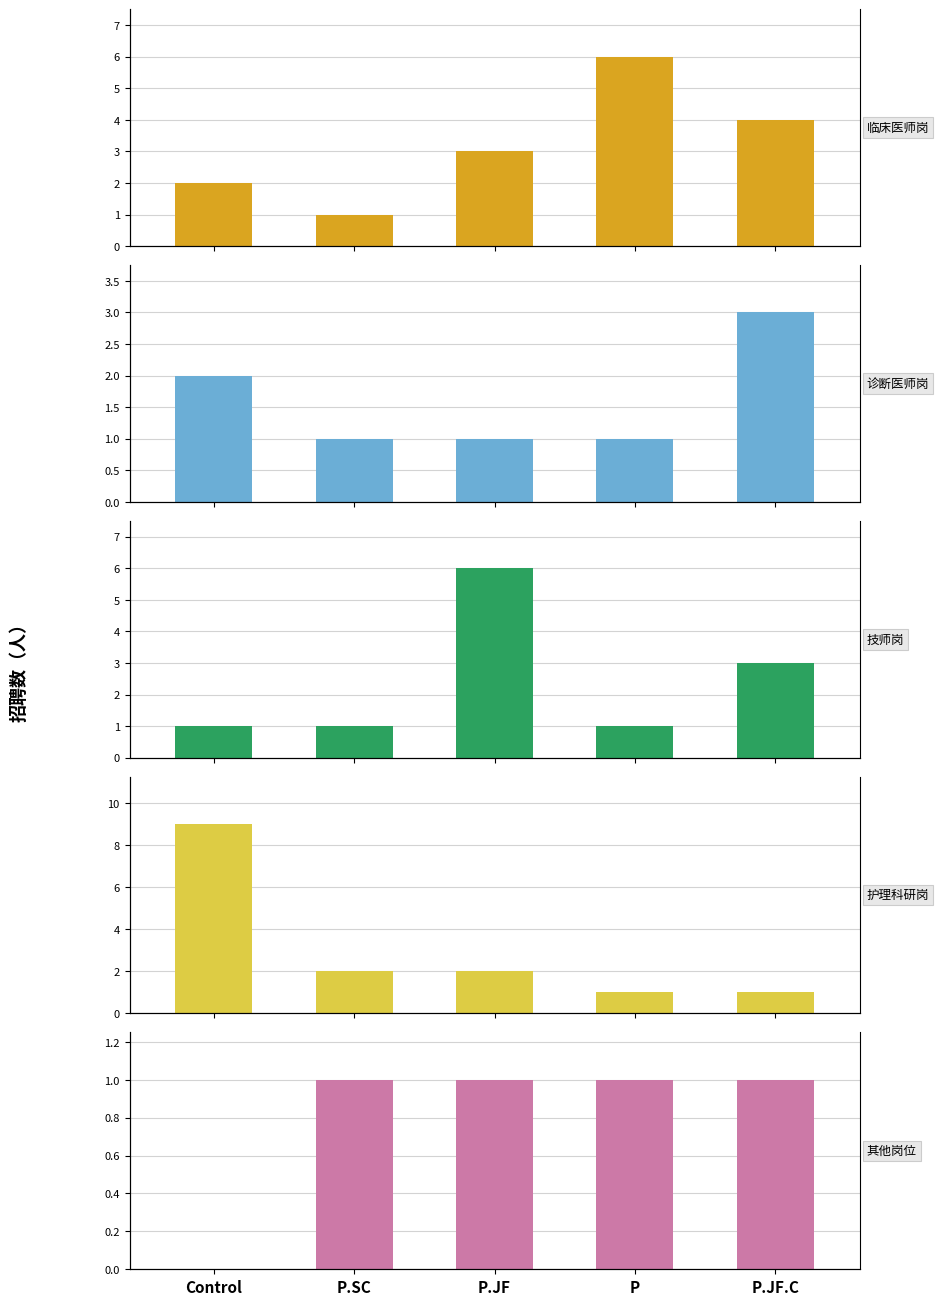

Reading left to right, transcribe all the data shown in this chart.

临床医师岗: Control=2	P.SC=1	P.JF=3	P=6	P.JF.C=4
诊断医师岗: Control=2	P.SC=1	P.JF=1	P=1	P.JF.C=3
技师岗: Control=1	P.SC=1	P.JF=6	P=1	P.JF.C=3
护理科研岗: Control=9	P.SC=2	P.JF=2	P=1	P.JF.C=1
其他岗位: Control=0	P.SC=1	P.JF=1	P=1	P.JF.C=1